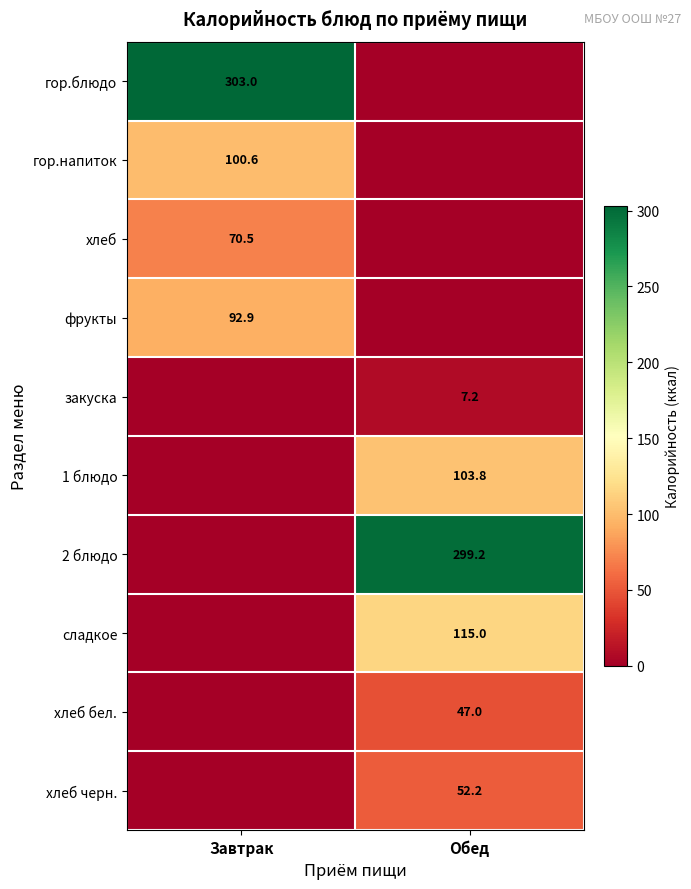

Which label corresponds to the smallest value in the chart?

Обед